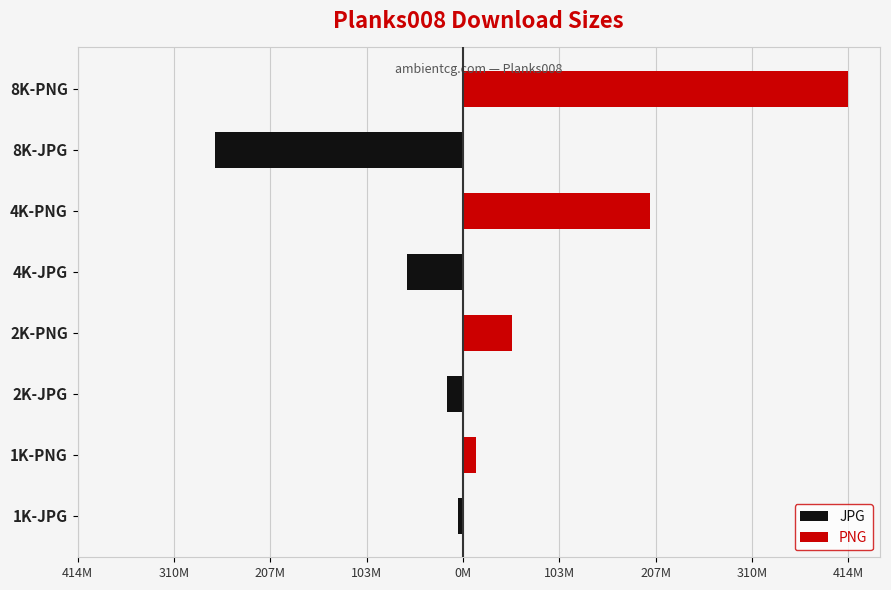

What is the difference between the maximum and second lowest values in the PNG series?

361468822